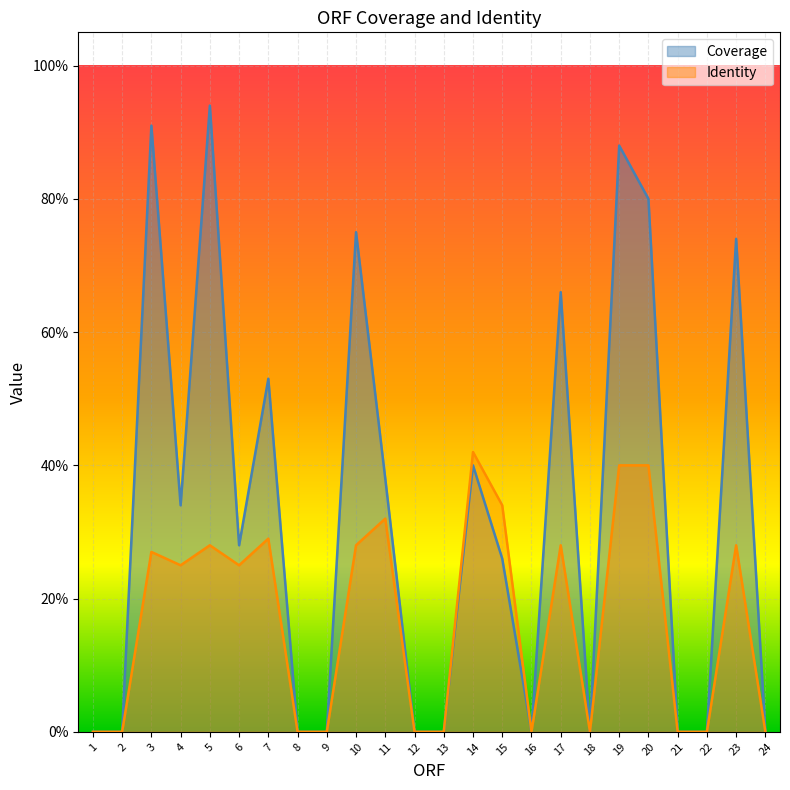

Is the value of Identity at 19 greater than the value of Coverage at 11?

Yes